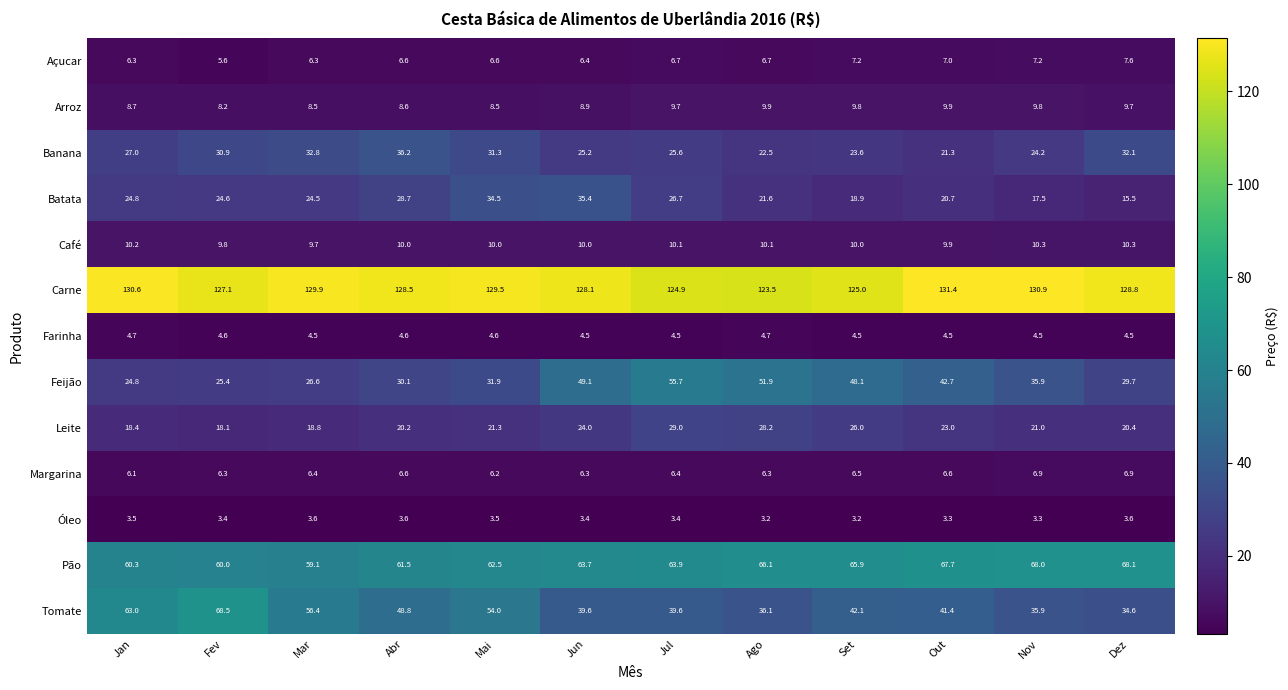

List the series in order of their peak value, lowest first.

Óleo, Farinha, Margarina, Açucar, Arroz, Café, Leite, Batata, Banana, Feijão, Pão, Tomate, Carne